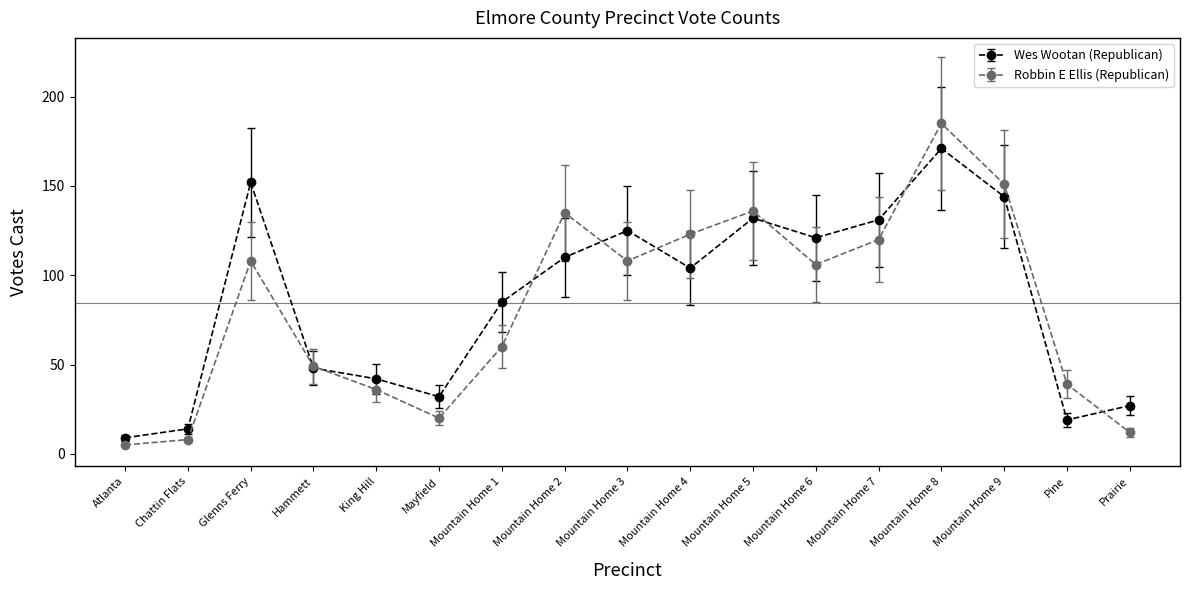

True or false: Wes Wootan (Republican) has more than 1 points higher than both neighbors.

True